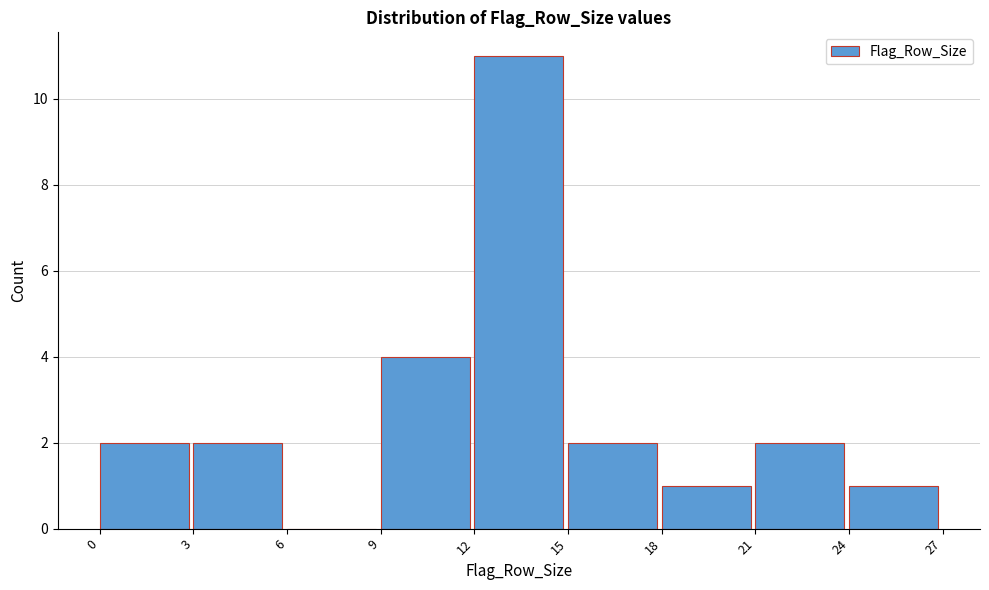

Which range on the x-axis has the tallest bar?

12 to 15